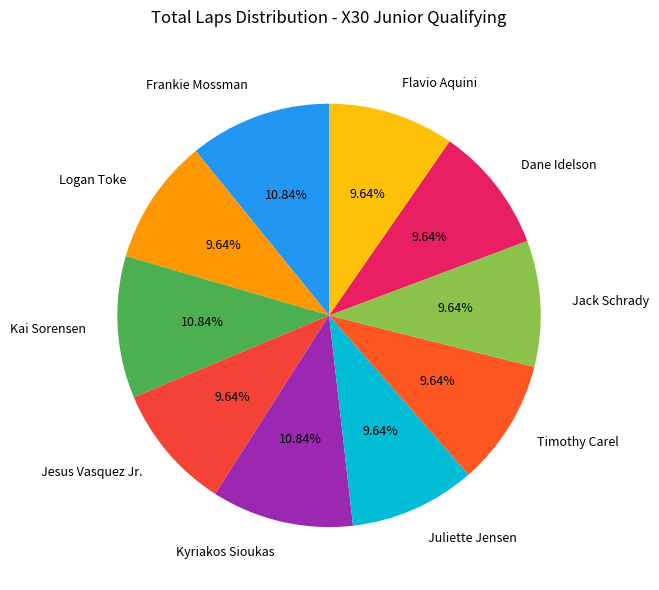

The Juliette Jensen slice represents 17% of the pie. True or false?

False